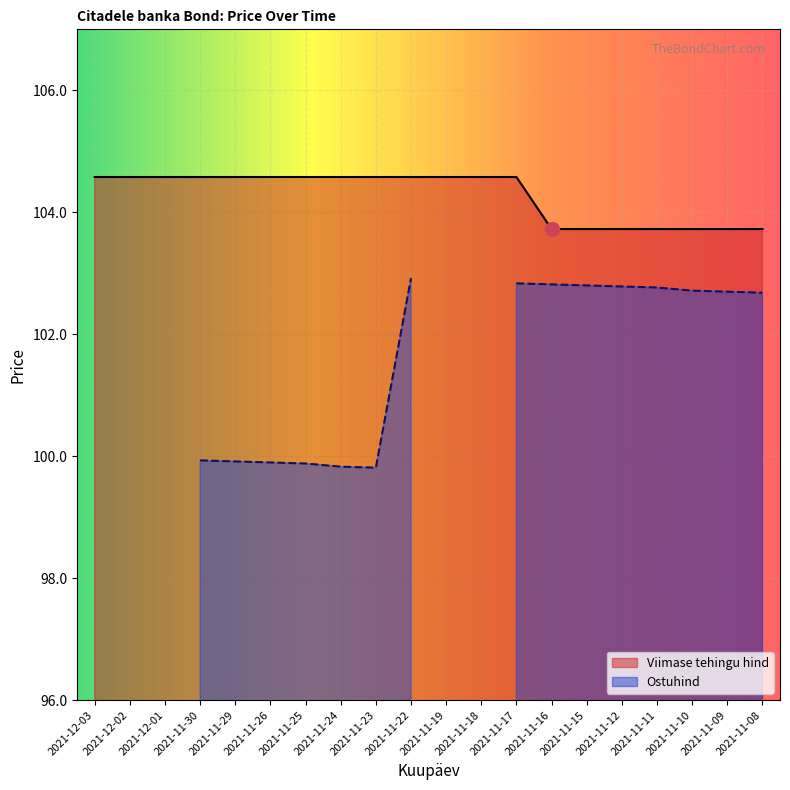

The value at 2021-11-30 is 104.6. True or false?

True